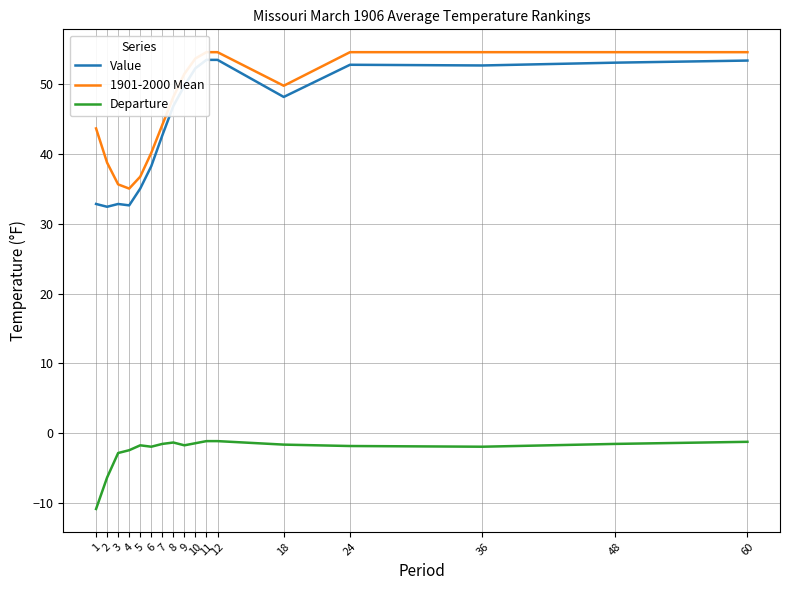

Which series has the widest spread of values?

Value